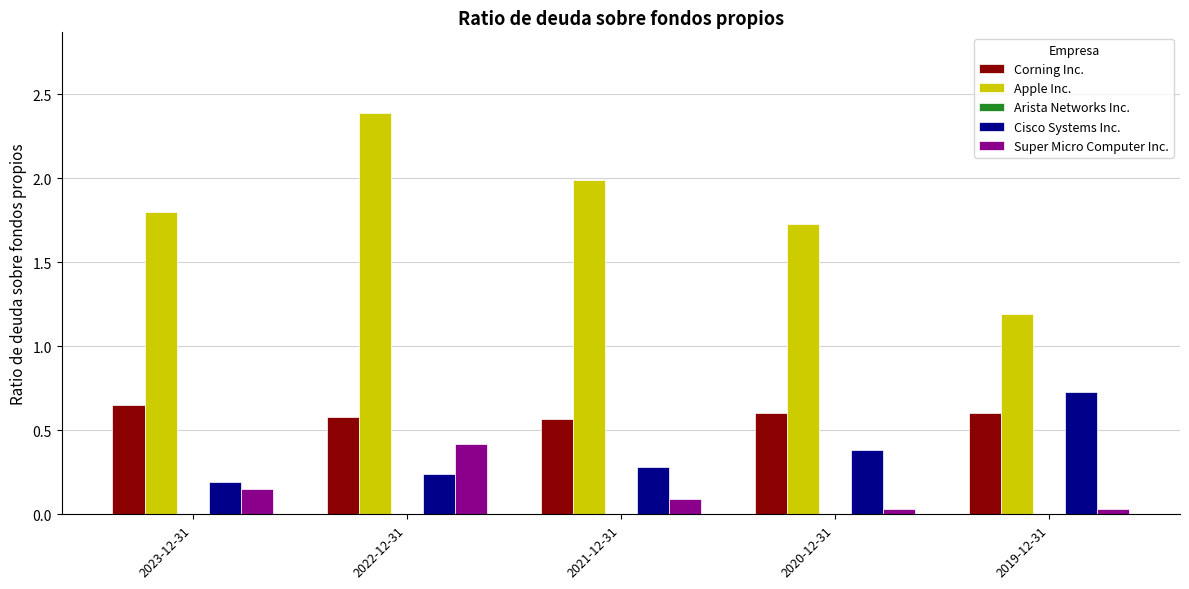

How many Corning Inc. values are between 0 and 1?

5